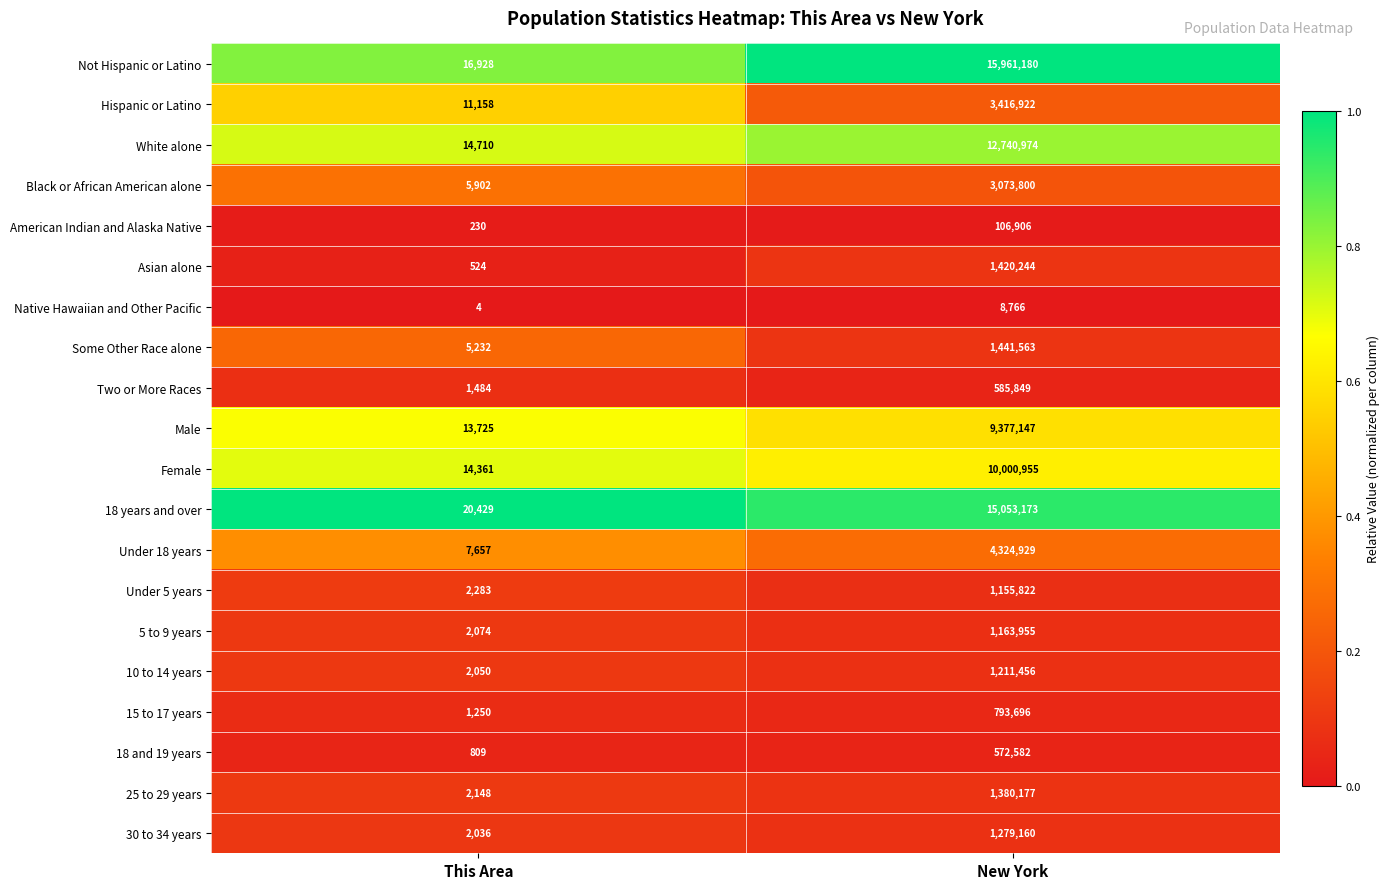

Which series has the largest total across all categories?

Not Hispanic or Latino